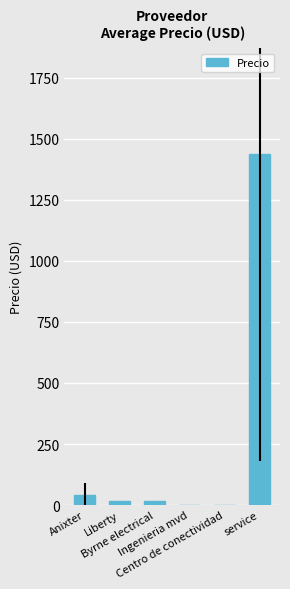

What is the sum of all values?

1518.3